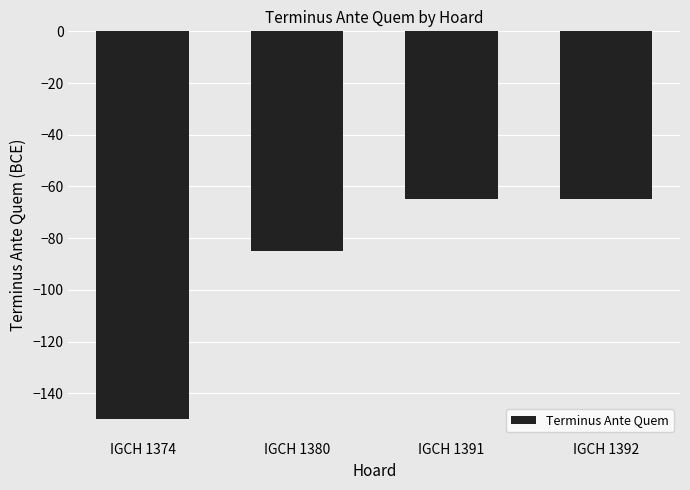

Between IGCH 1391 and IGCH 1374, which is larger?

IGCH 1391